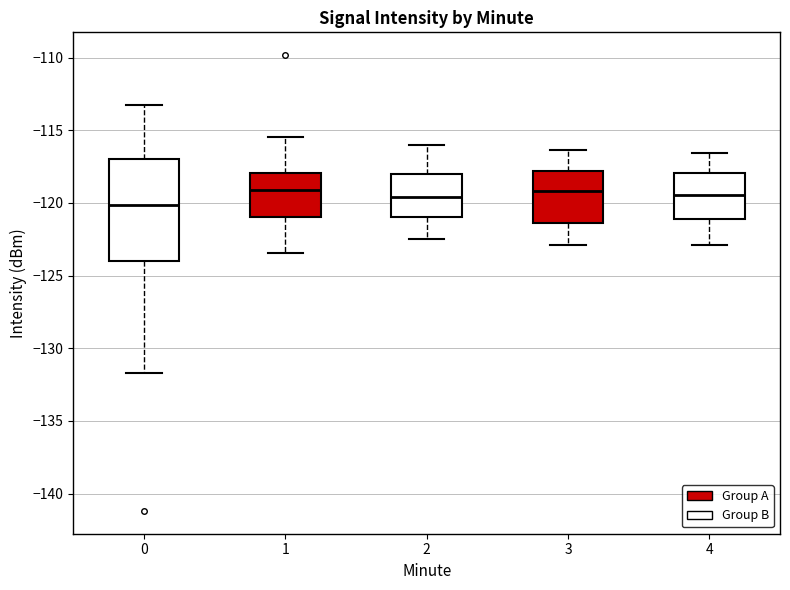

Where is the lower edge of the box at x = 3 on the y-axis? The values are not printed on the chart, so give them approximately, as read against the axis.

-121.5